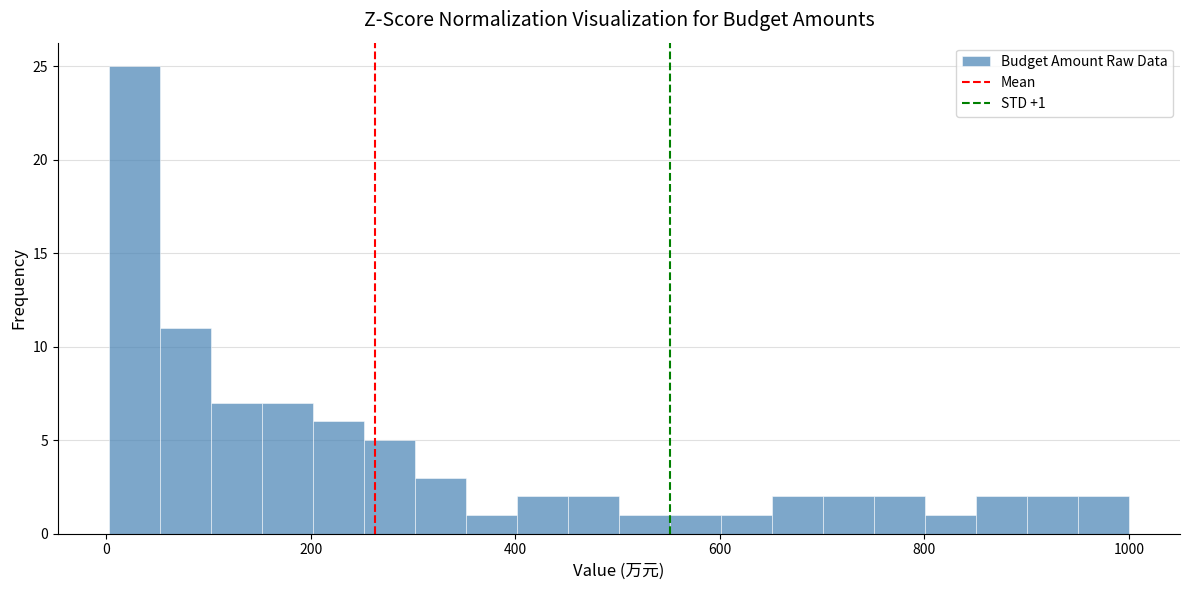

Read against the x-axis, roughly where is the centre of the tallest bar?

20